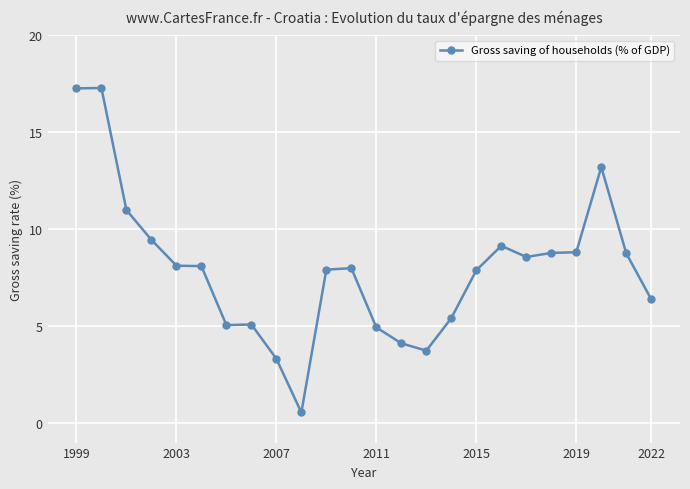

What is the minimum value shown in the chart?

0.6